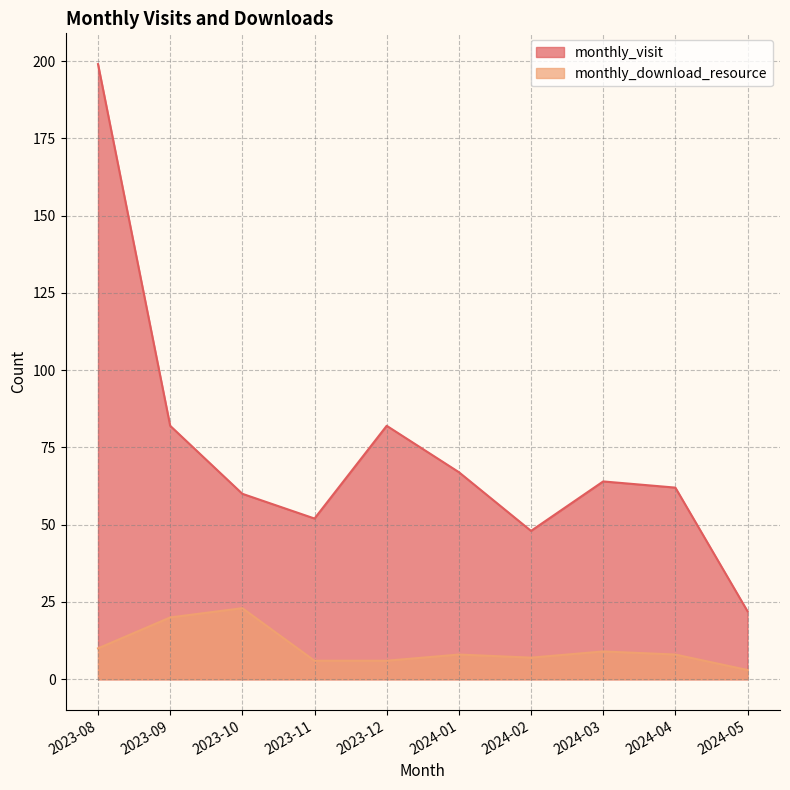

Between 2023-09 and 2023-10, which series saw the biggest shift?

monthly_visit